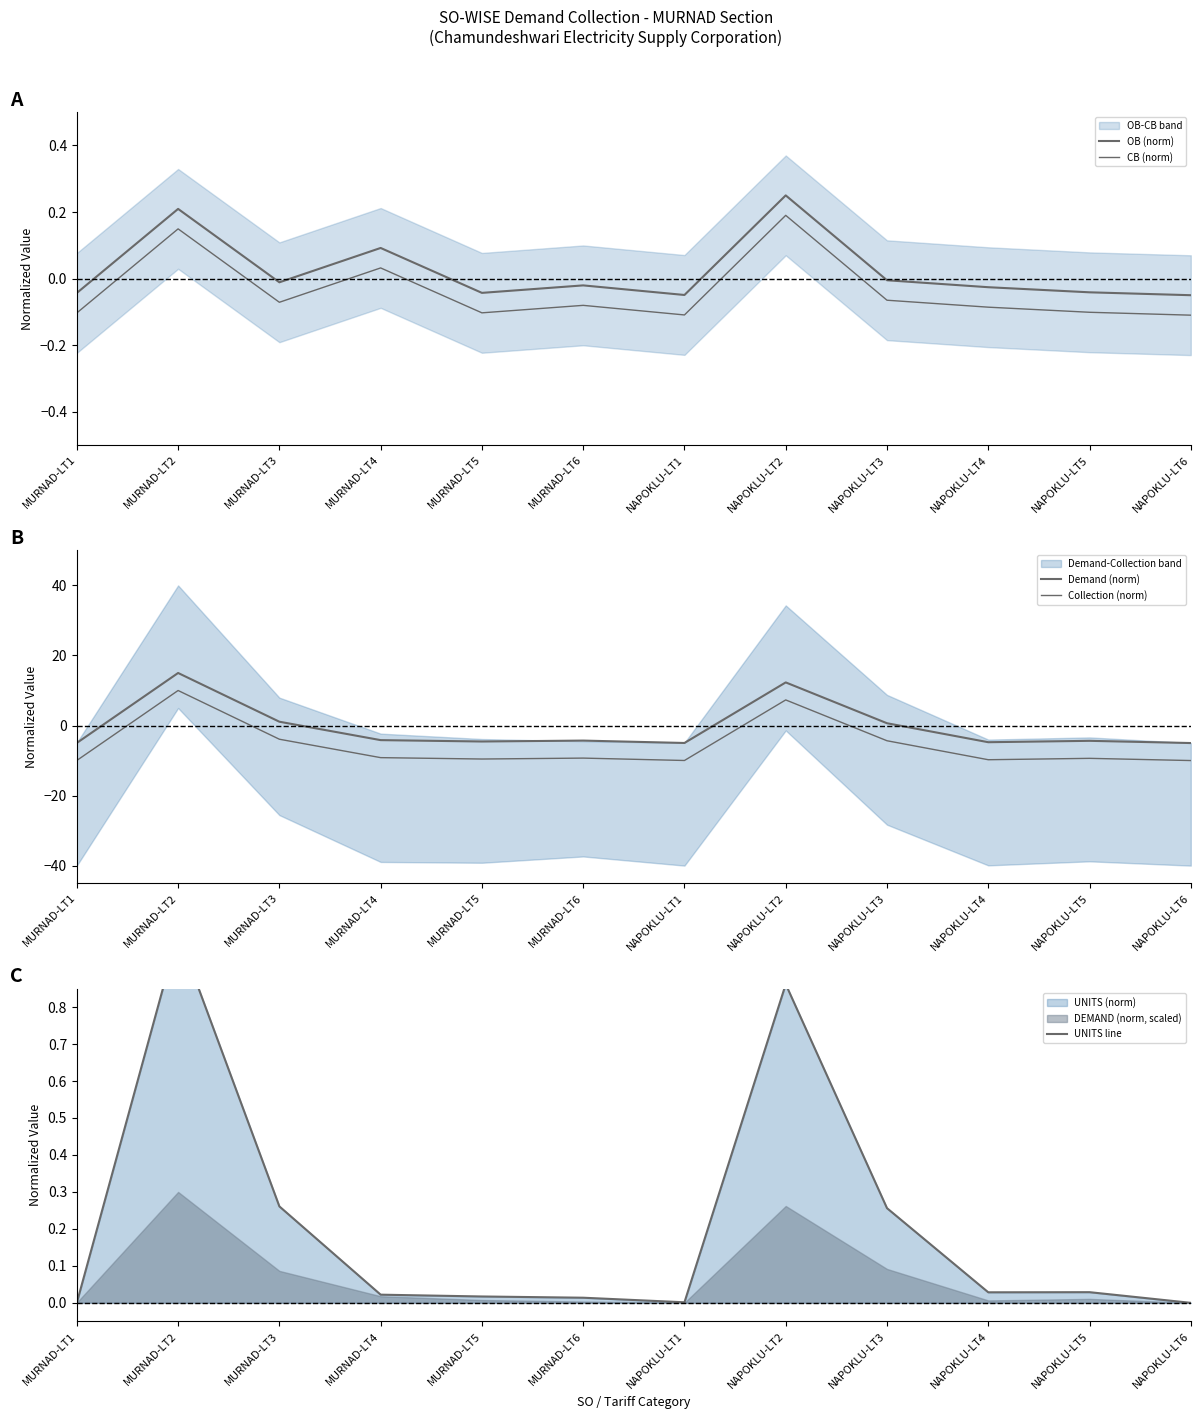

True or false: UNITS line and Collection (norm) cross at least once.

True